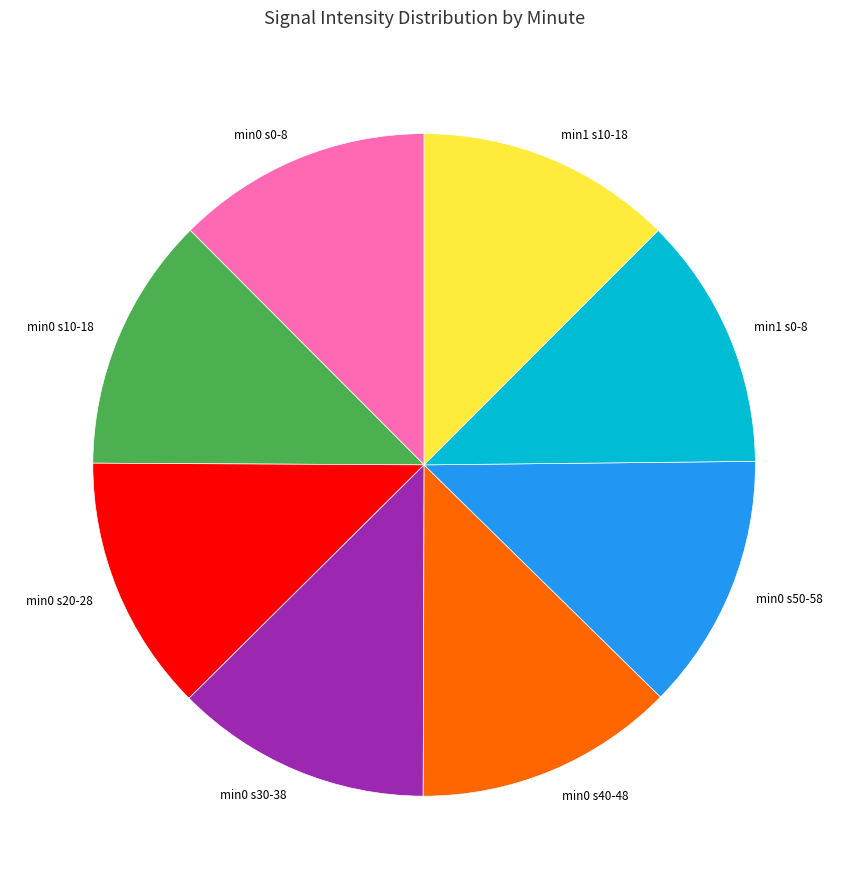

The min0 s30-38 slice represents 13% of the pie. True or false?

True